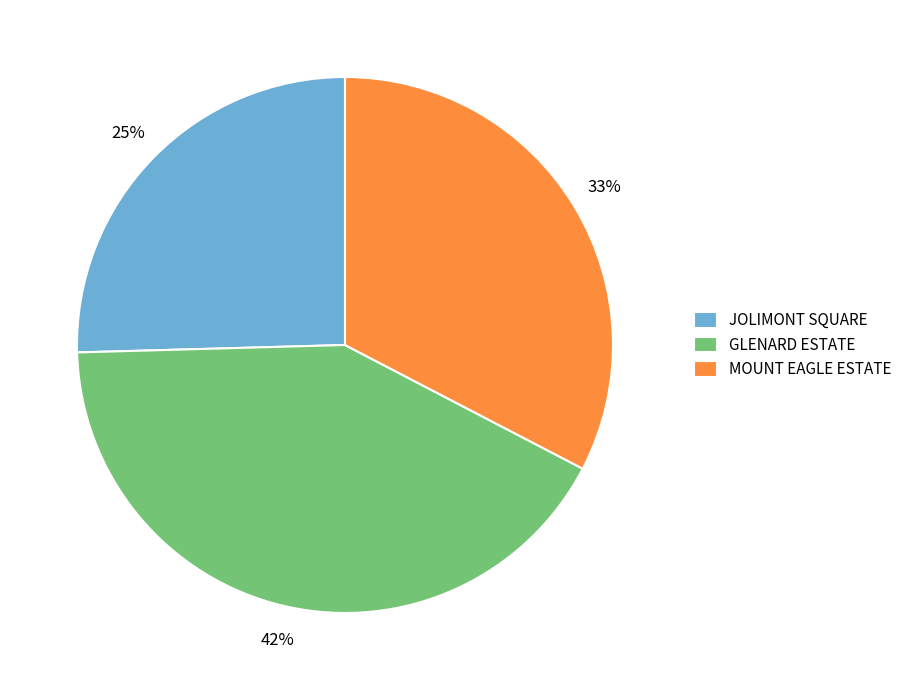

Which slice is the smallest?

JOLIMONT SQUARE